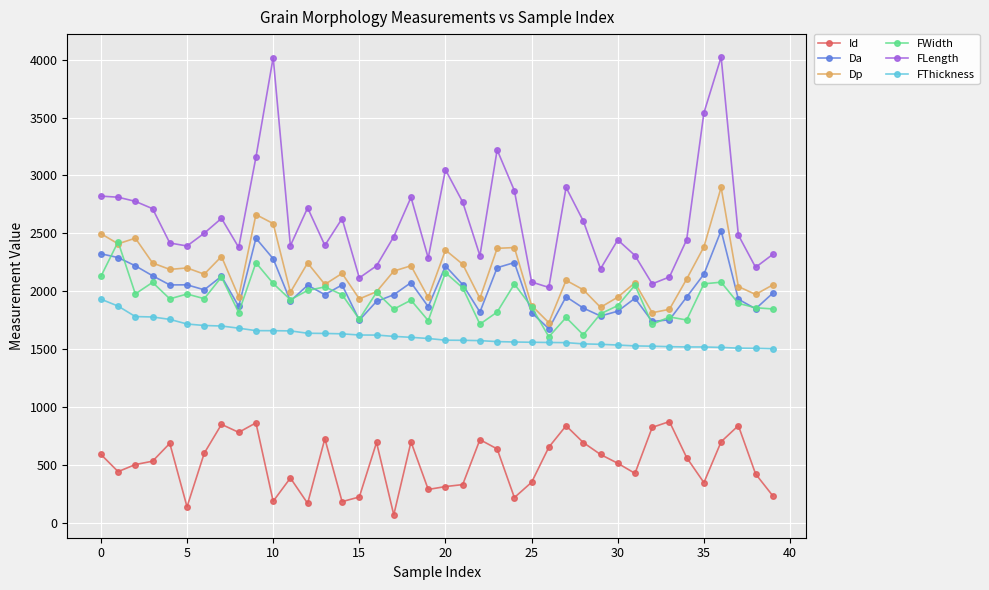

True or false: Id and FThickness intersect in this chart.

False